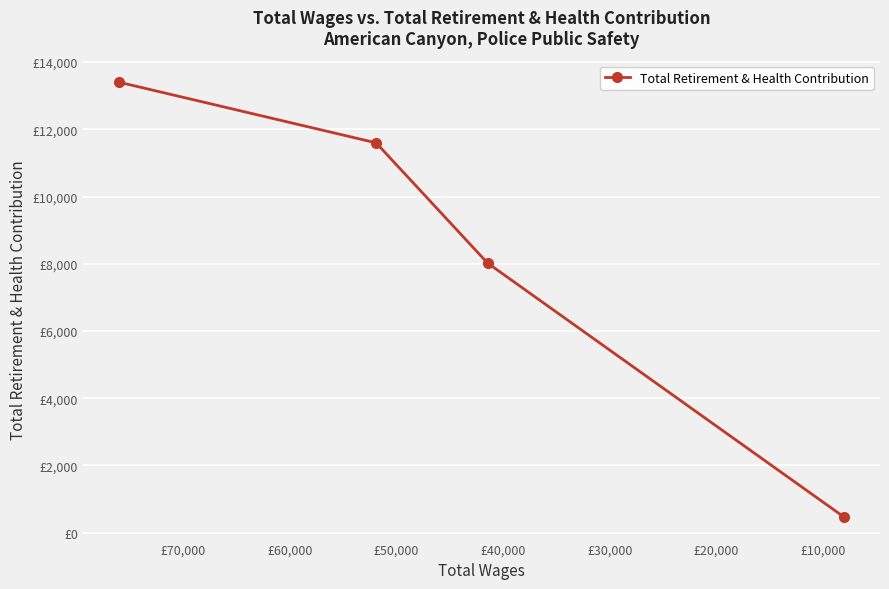

Is this an area chart (filled region under the line)?

No